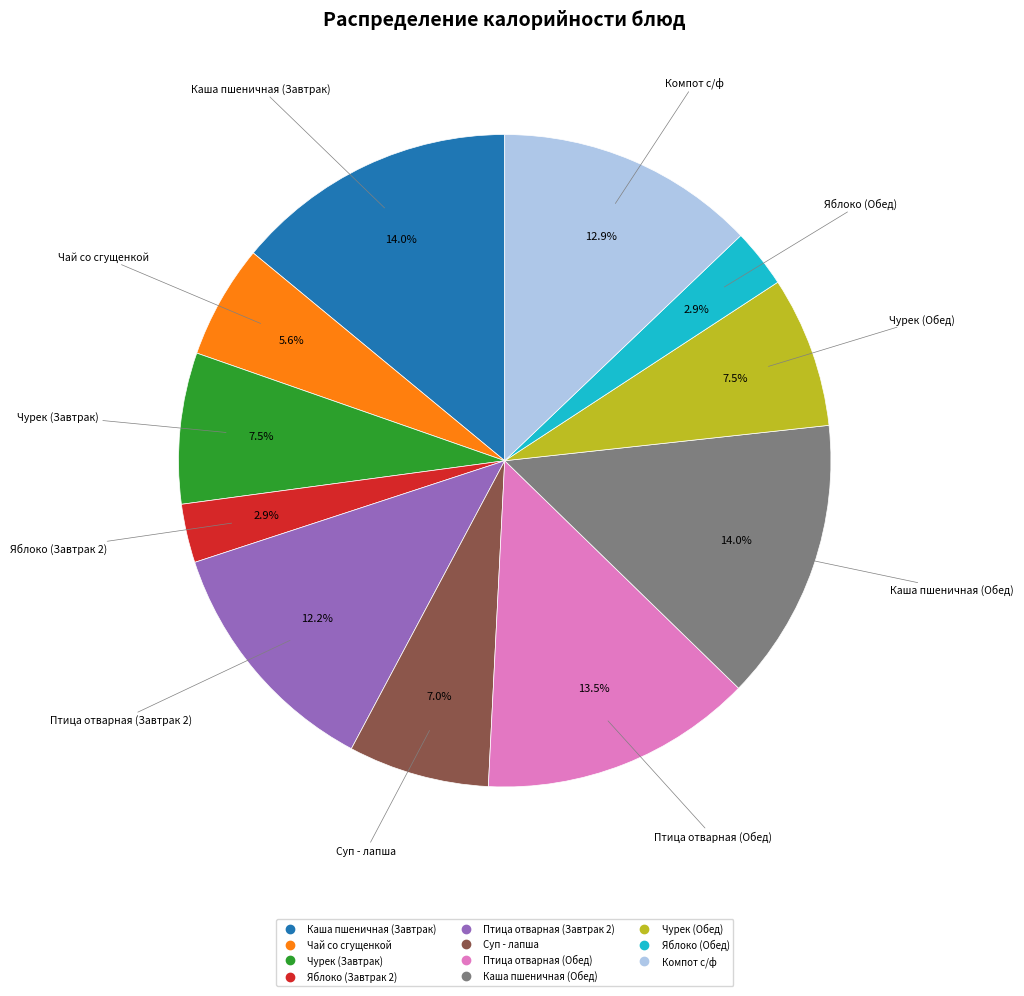

To the nearest percent, what is the difference between the largest and smallest slice percentages?

11%